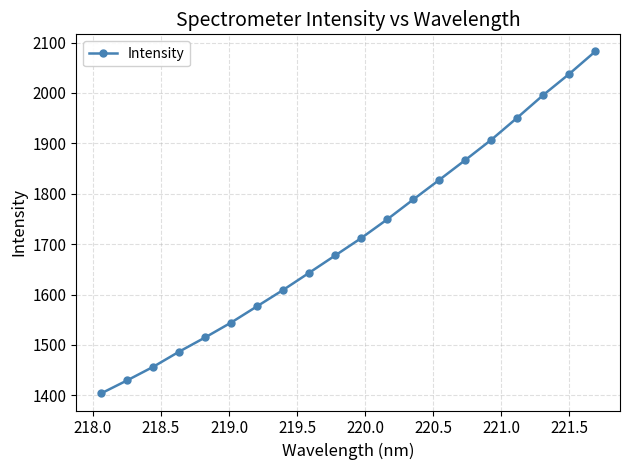

Does the chart have visible grid lines?

Yes